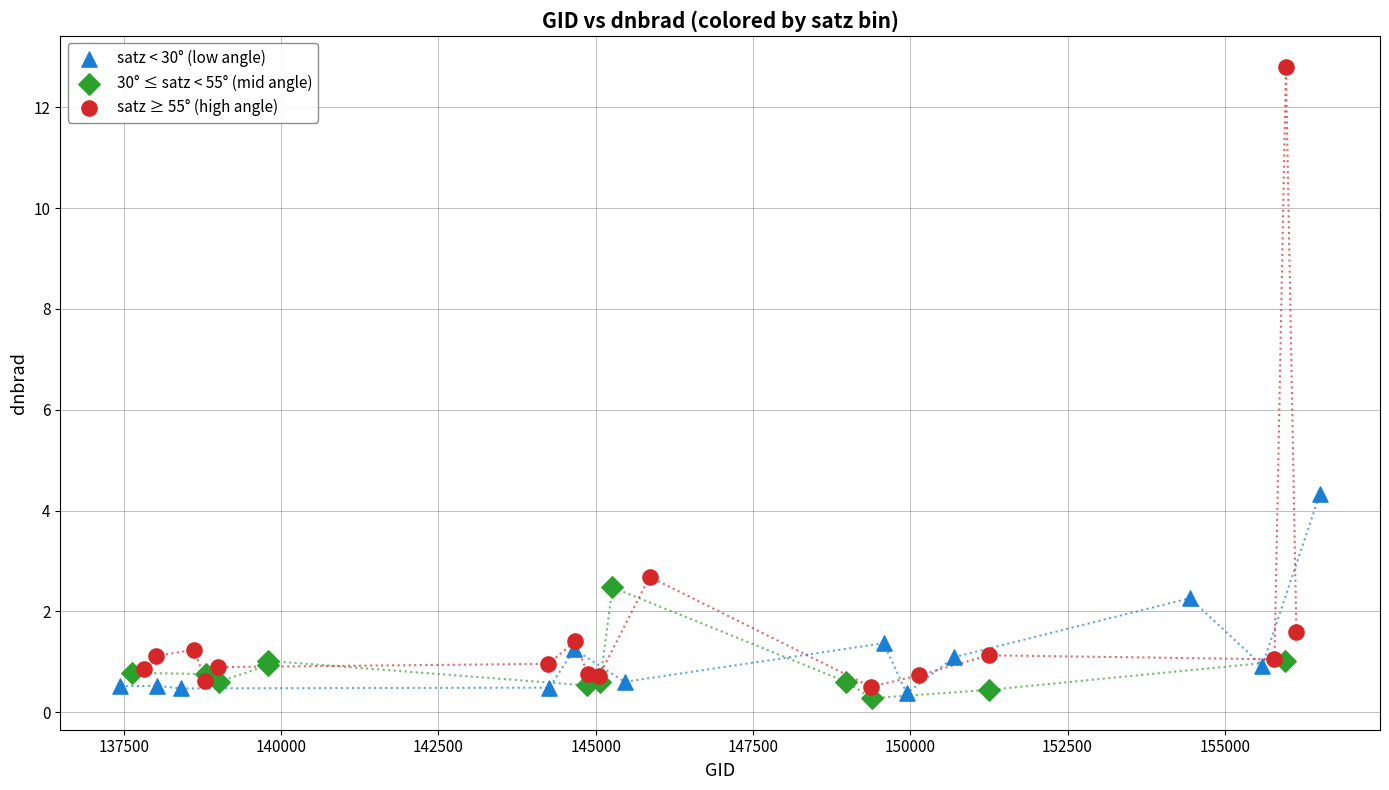

Which series has the largest Y range (max minus min)?

satz ≥ 55° (high angle)